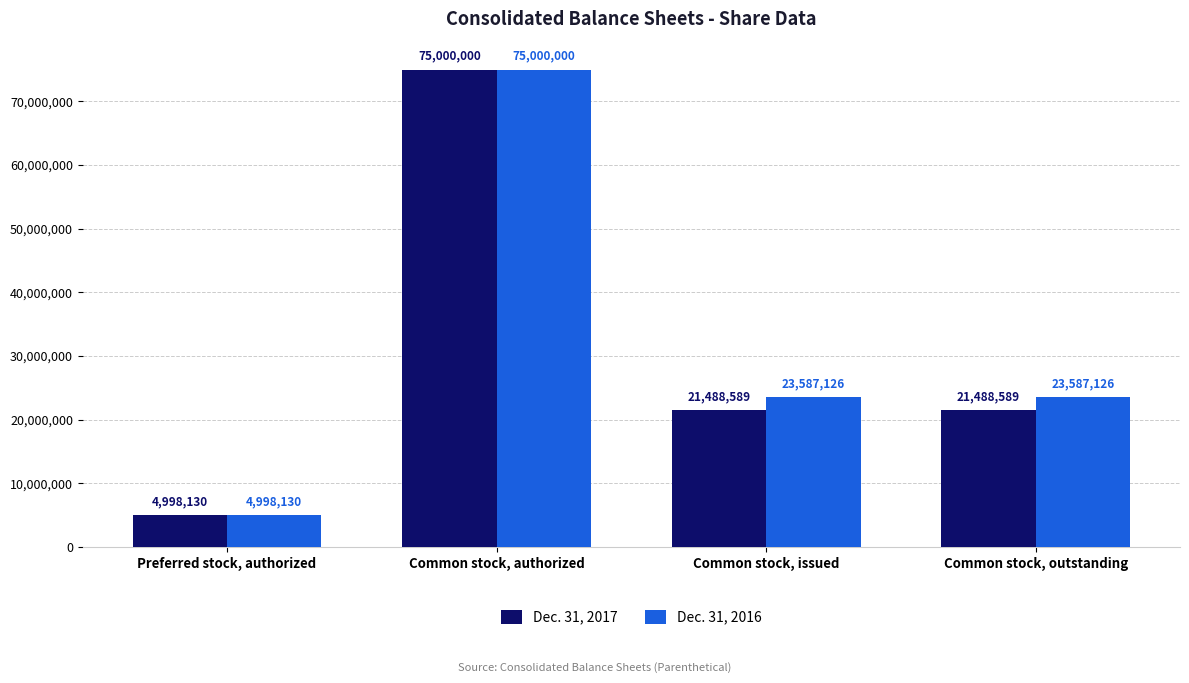

Rank the series by their average value, from lowest to highest.

Dec. 31, 2017, Dec. 31, 2016